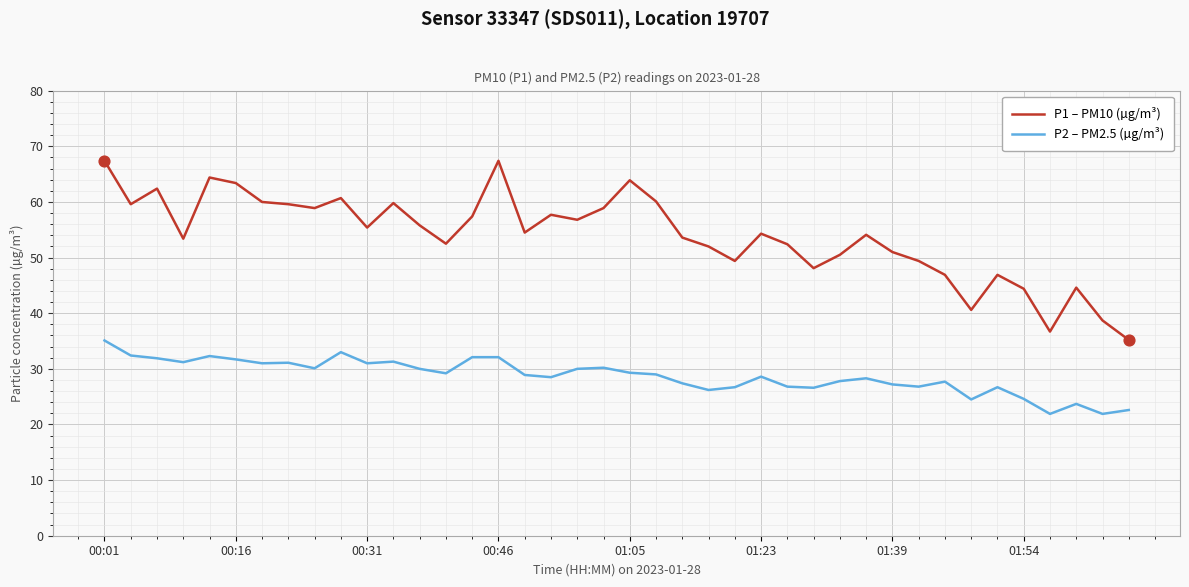

Which series has the widest spread of values?

P1 – PM10 (µg/m³)